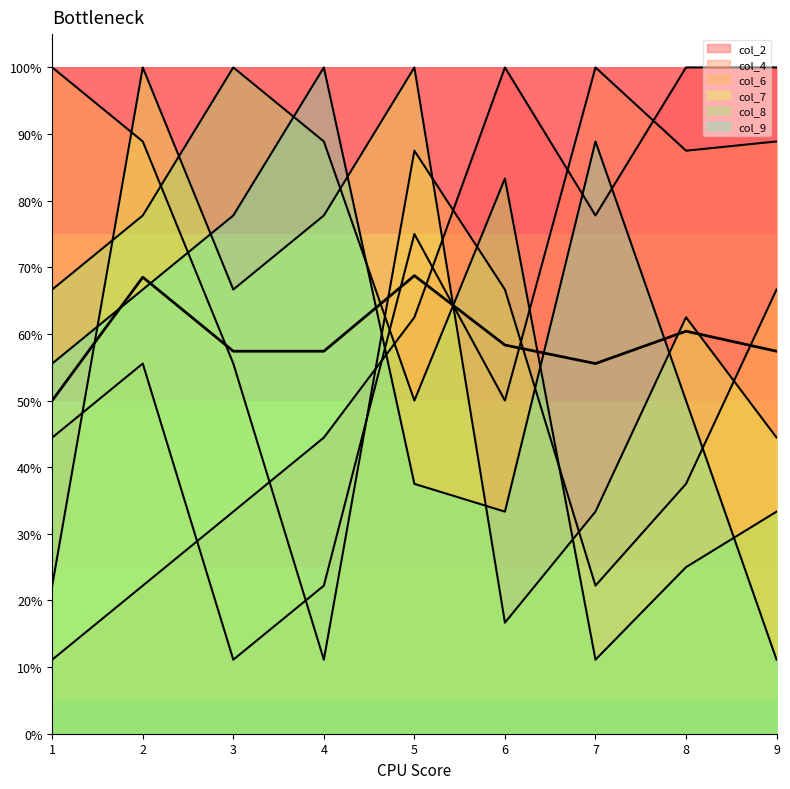

Does the chart have visible grid lines?

No